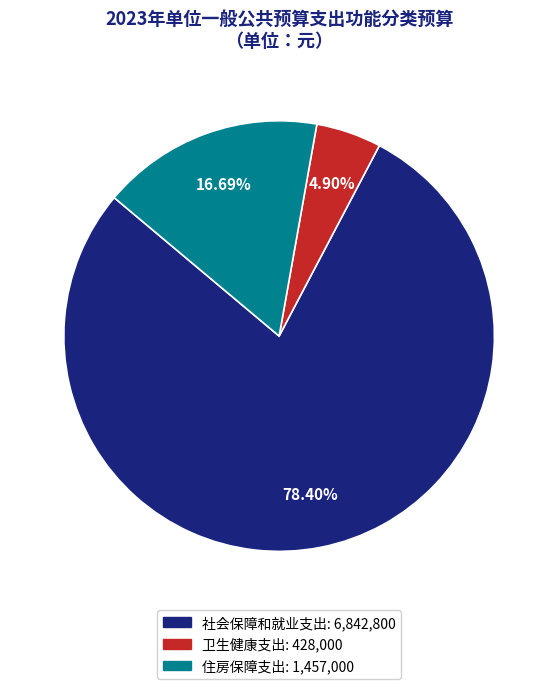

How many slices are in this pie chart?

3